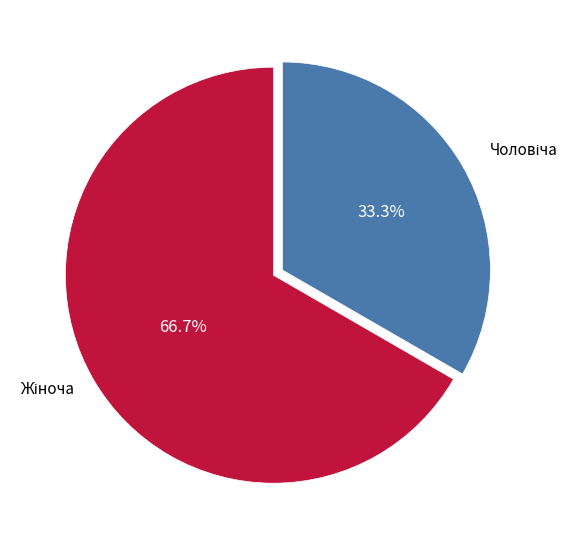

Is there a majority slice in this chart?

Yes